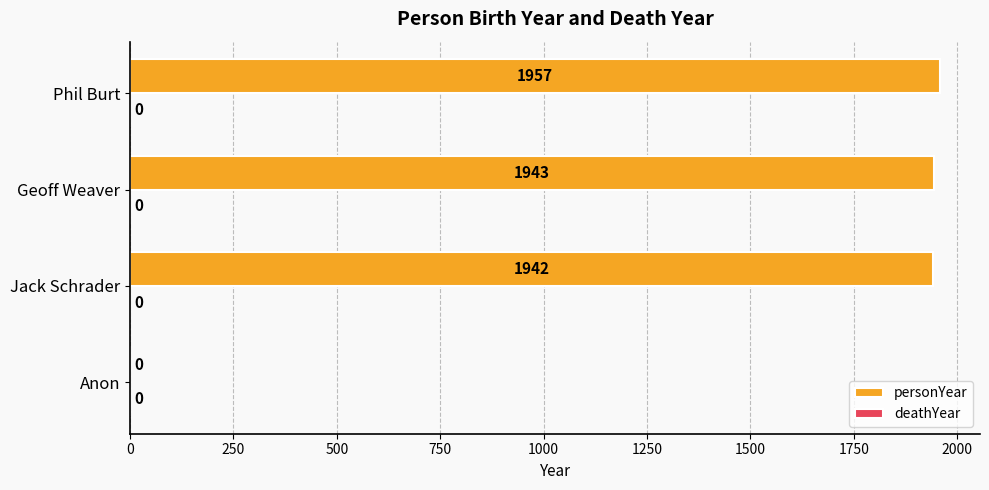

Reading top to bottom, what are all the values shown in this chart?

Phil Burt=1957	Geoff Weaver=1943	Jack Schrader=1942	Anon=0